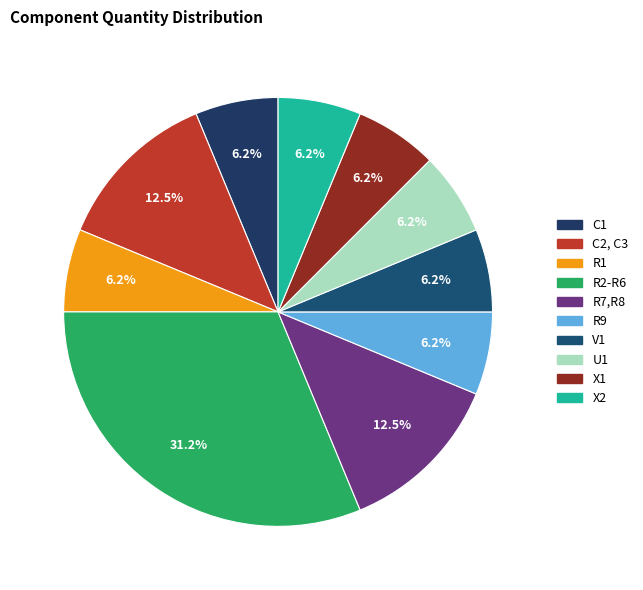

True or false: R7,R8 accounts for 12% of the total.

True